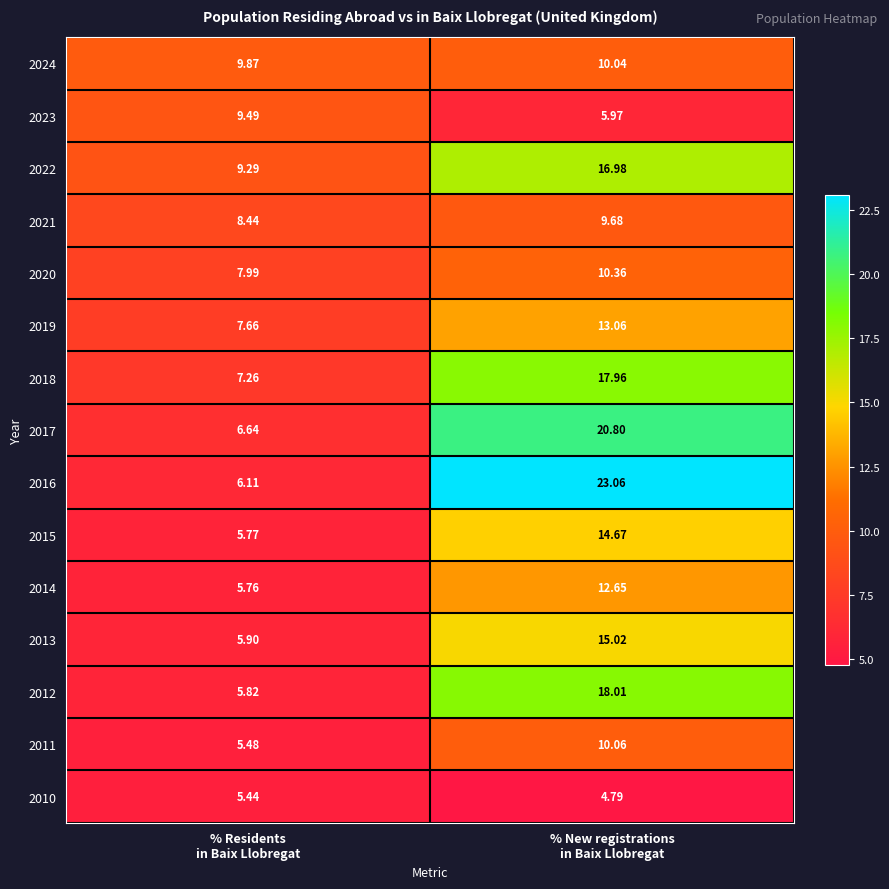

Count the number of categories in the chart.

2